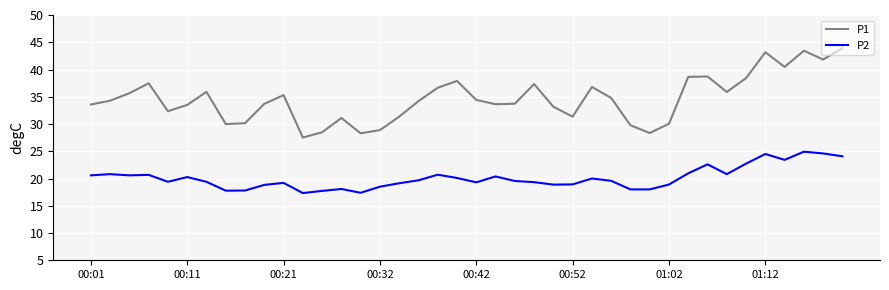

Which series has the largest range (max minus min)?

P1